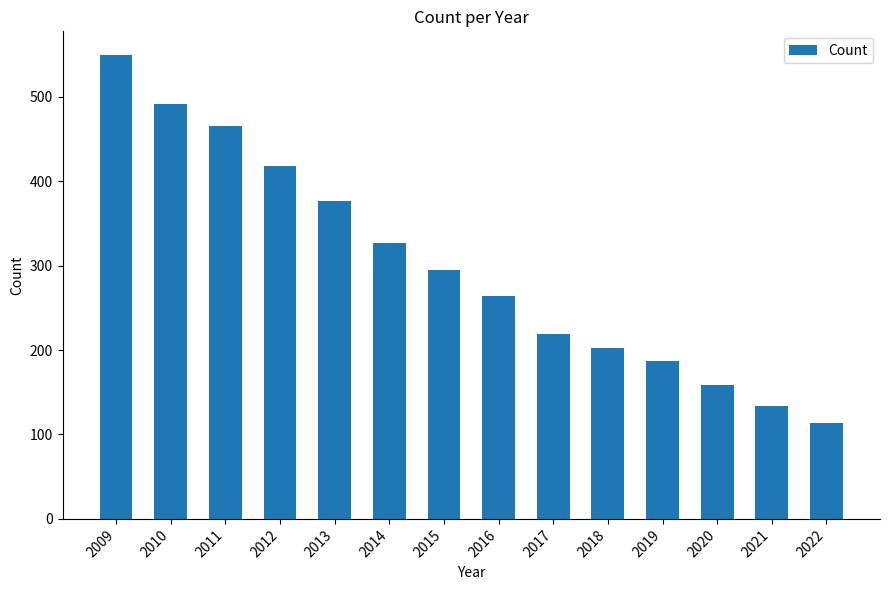

Count the number of categories in the chart.

14